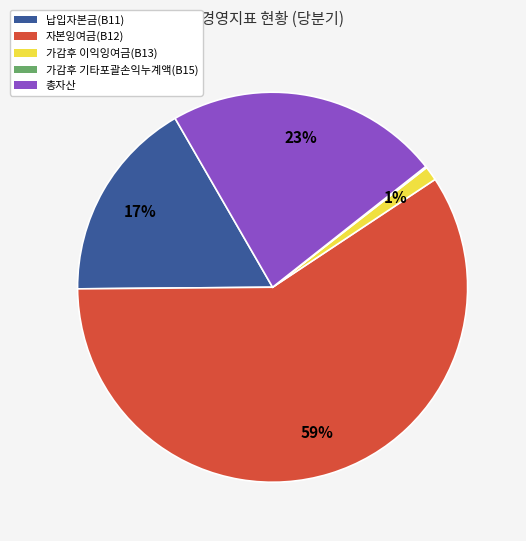

Do 납입자본금(B11) and 총자산 together represent more than half of the pie?

No